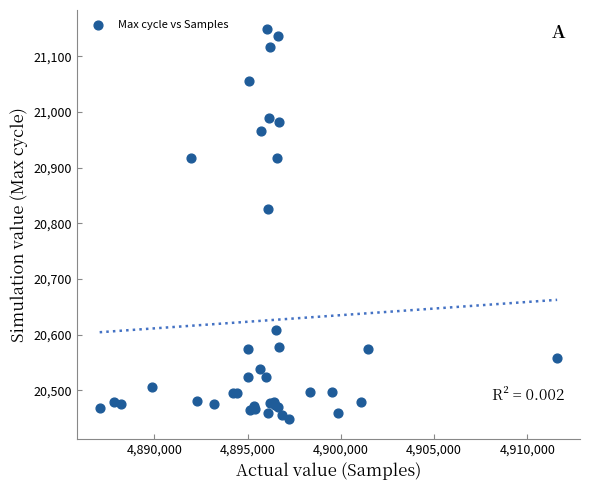

What Y value in the scatter plot is closest to 20798?

20825